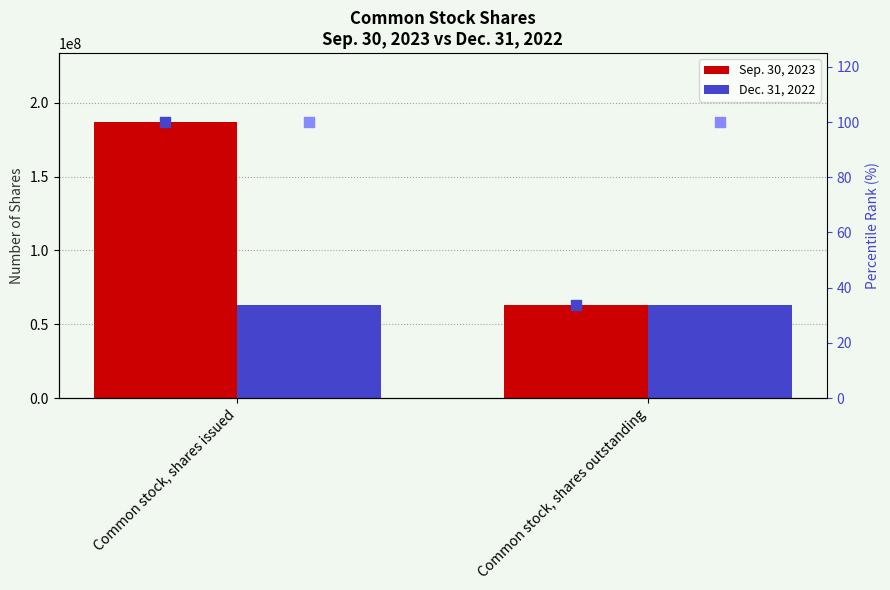

Which series has the widest spread of Y values?

Sep. 30, 2023